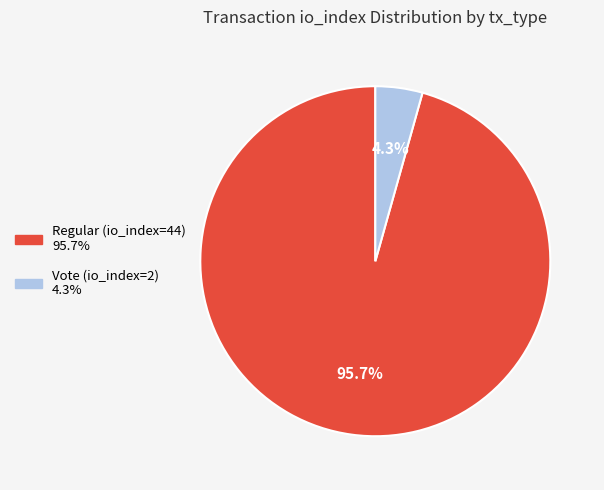

The Vote (io_index=2) slice represents 4% of the pie. True or false?

True